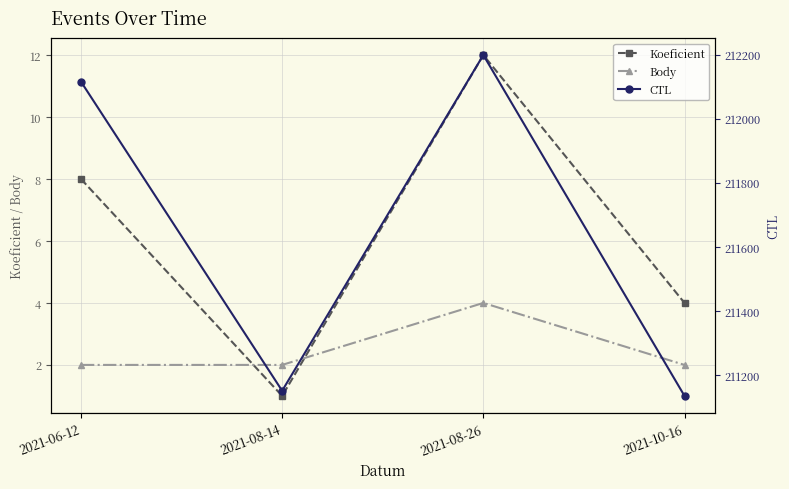

How many values in the CTL series exceed 212116?

1